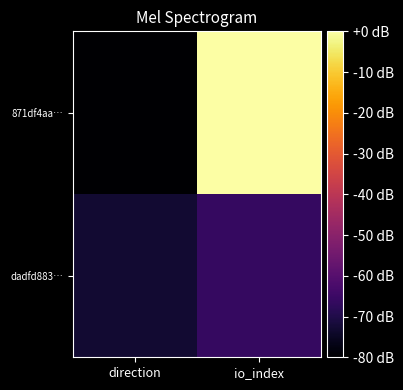

Rank the series by their maximum value, from lowest to highest.

dadfd883…, 871df4aa…